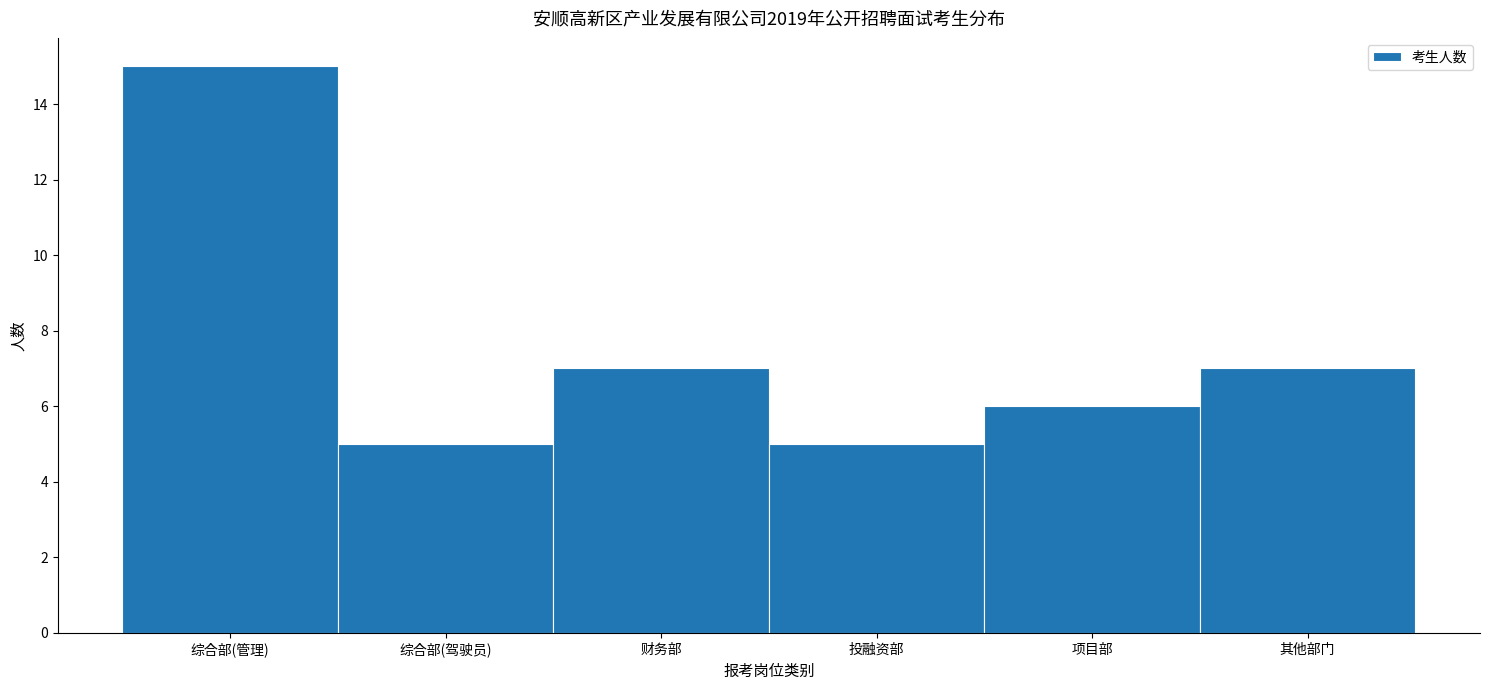

Reading left to right, transcribe all the data shown in this chart.

综合部(管理)=15	综合部(驾驶员)=5	财务部=7	投融资部=5	项目部=6	其他部门=7